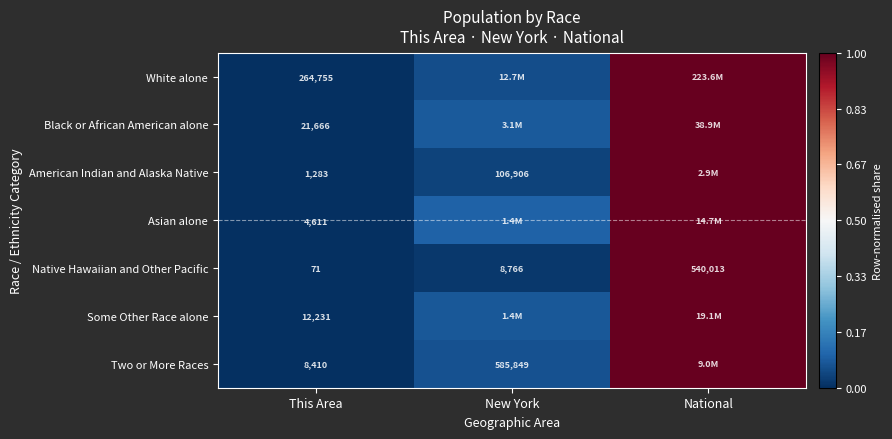

Is the value of American Indian and Alaska Native at This Area greater than the value of Some Other Race alone at This Area?

No